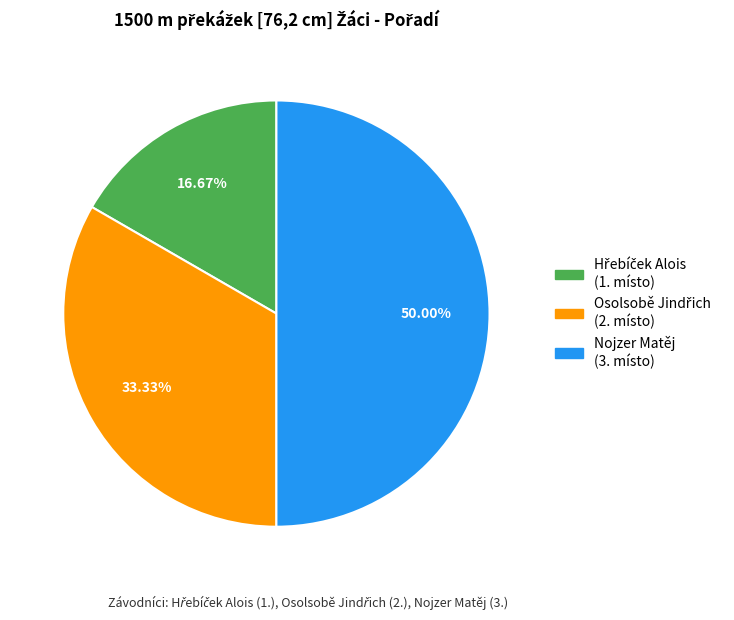

To the nearest percent, what portion does Nojzer Matěj represent?

50%